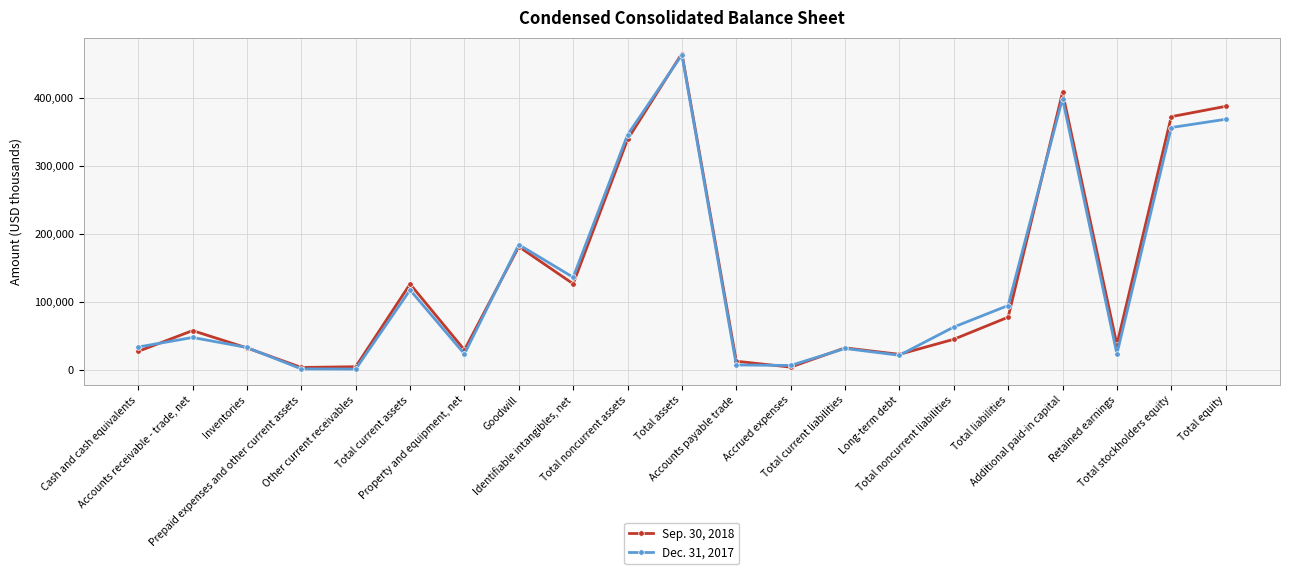

Rank the series by their average value, from highest to lowest.

Sep. 30, 2018, Dec. 31, 2017